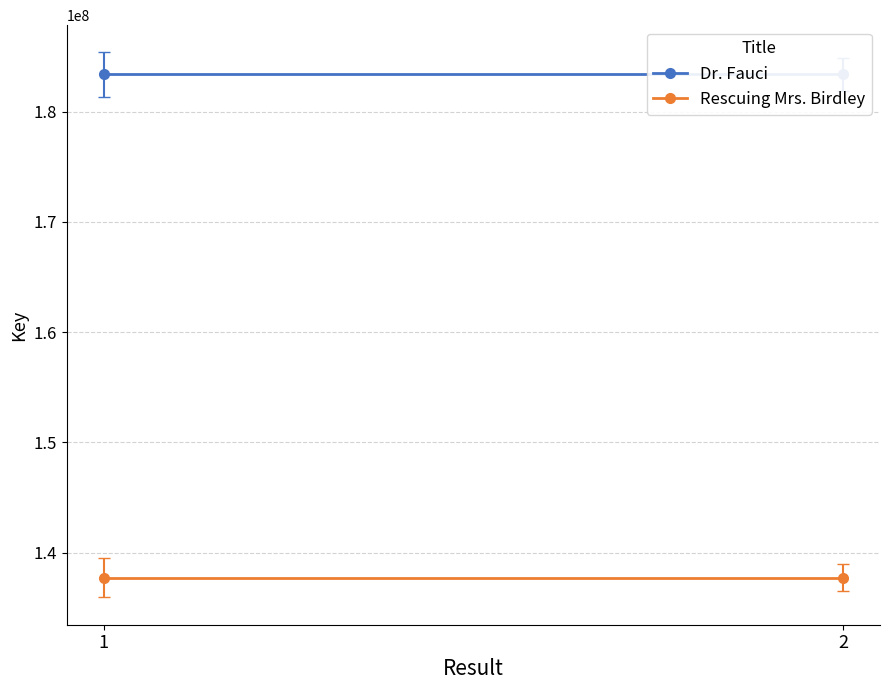

Between 1 and 2, which is larger?

1